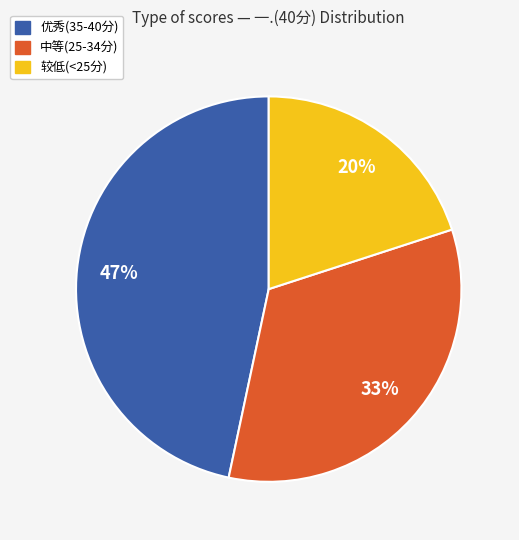

Which category has the biggest portion of the pie?

优秀(35-40分)